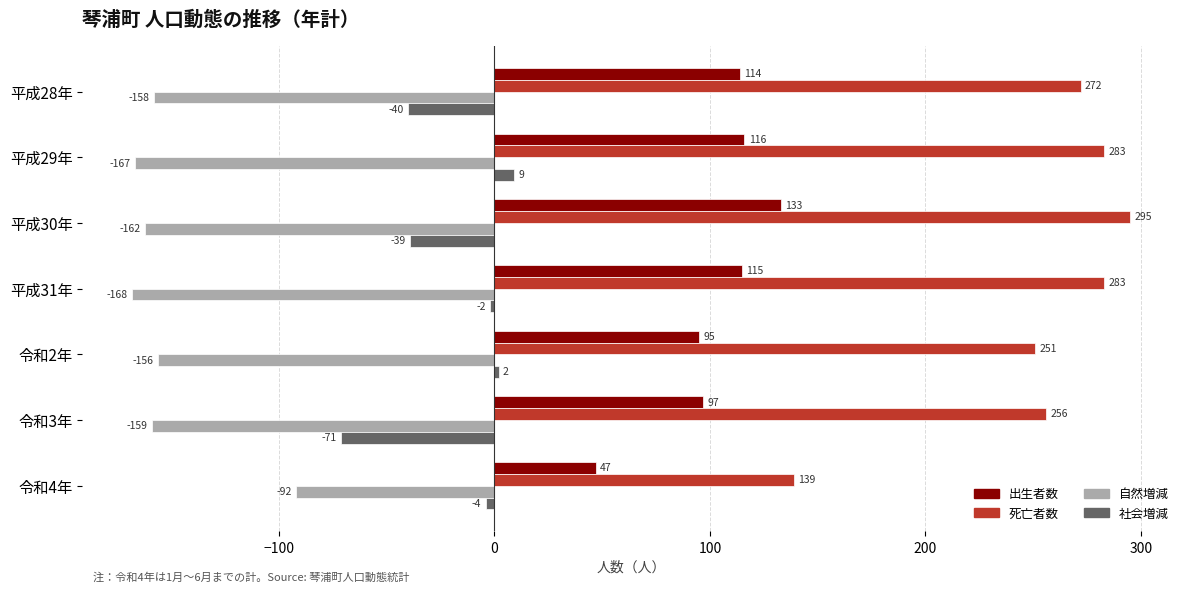

What is the difference between the 出生者数 values at 平成29年 and 令和4年?

69